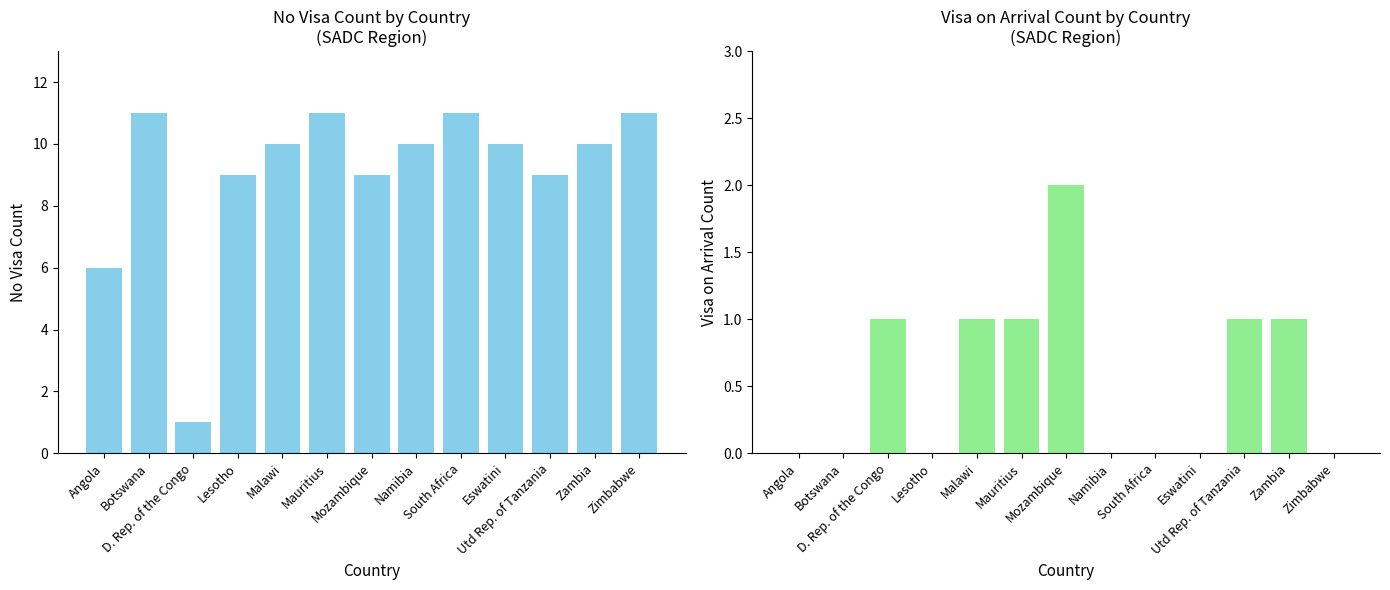

The Visa on arrival series shows 0 at Zimbabwe. True or false?

True